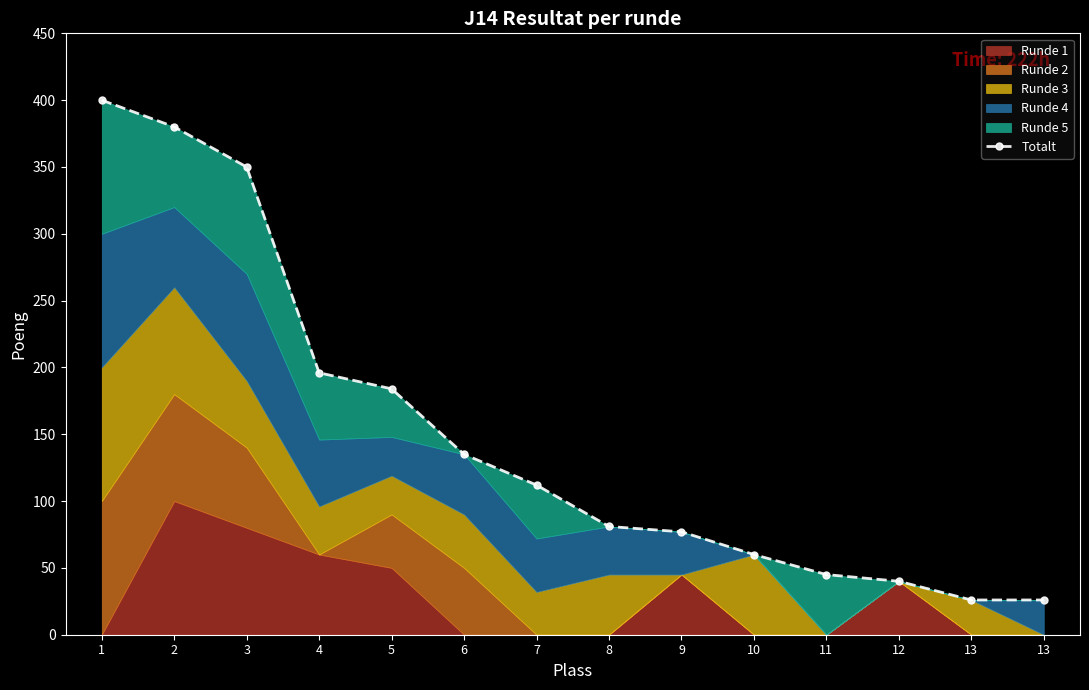

What is the greatest value displayed?

400